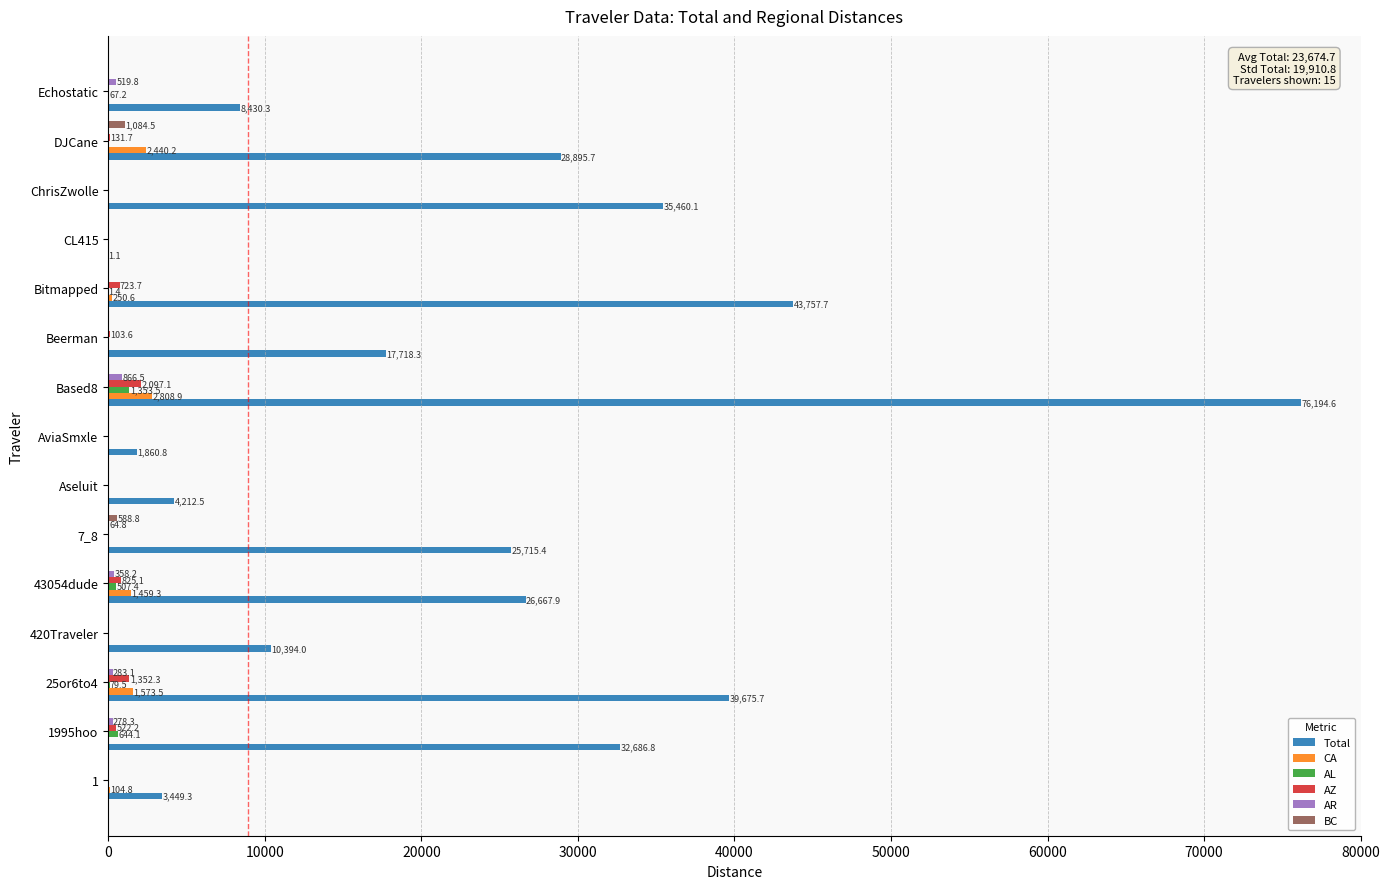

Between 1995hoo and Echostatic, which series saw the biggest shift?

Total